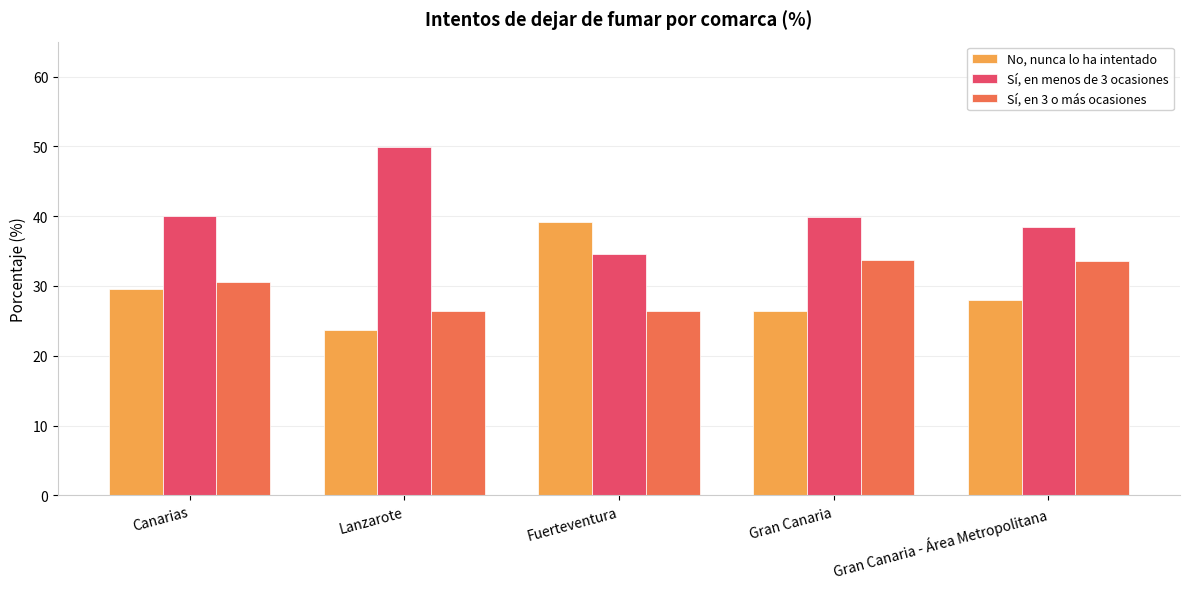

Which series has the largest total across all categories?

Sí, en menos de 3 ocasiones